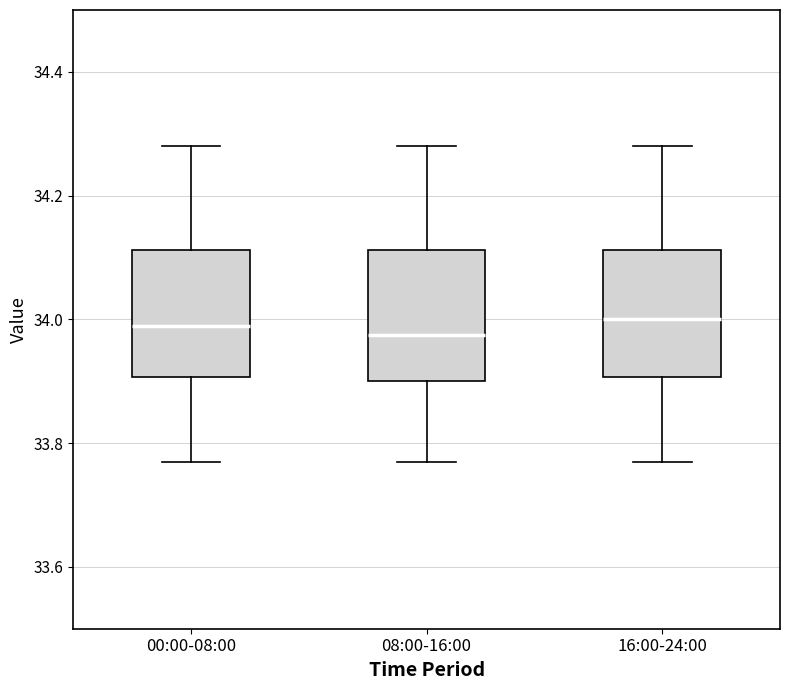

Reading left to right, read every box against the y-axis: the position of its median line, the range the box covers, and the ends of its whiskers. The values are not printed on the chart, so give them approximately, as read against the axis.

00:00-08:00: median 34.00, box 33.90 to 34.12, whiskers 33.78 to 34.28
08:00-16:00: median 33.98, box 33.90 to 34.12, whiskers 33.78 to 34.28
16:00-24:00: median 34.00, box 33.90 to 34.12, whiskers 33.78 to 34.28